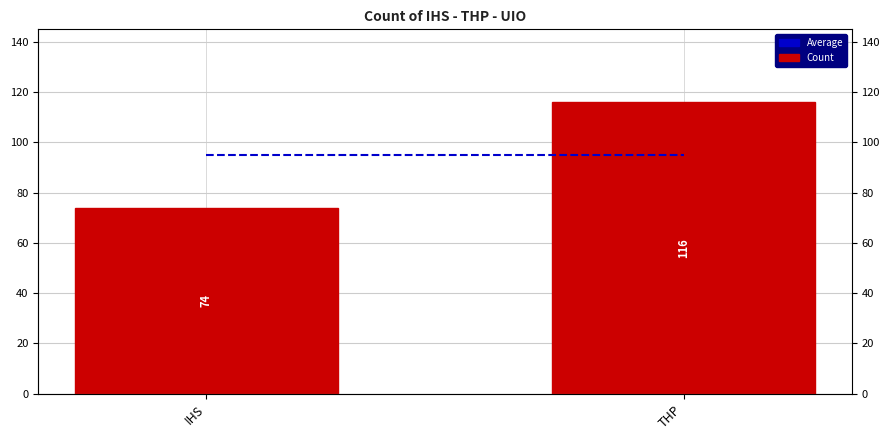

At which category does the chart reach its minimum across all series?

IHS